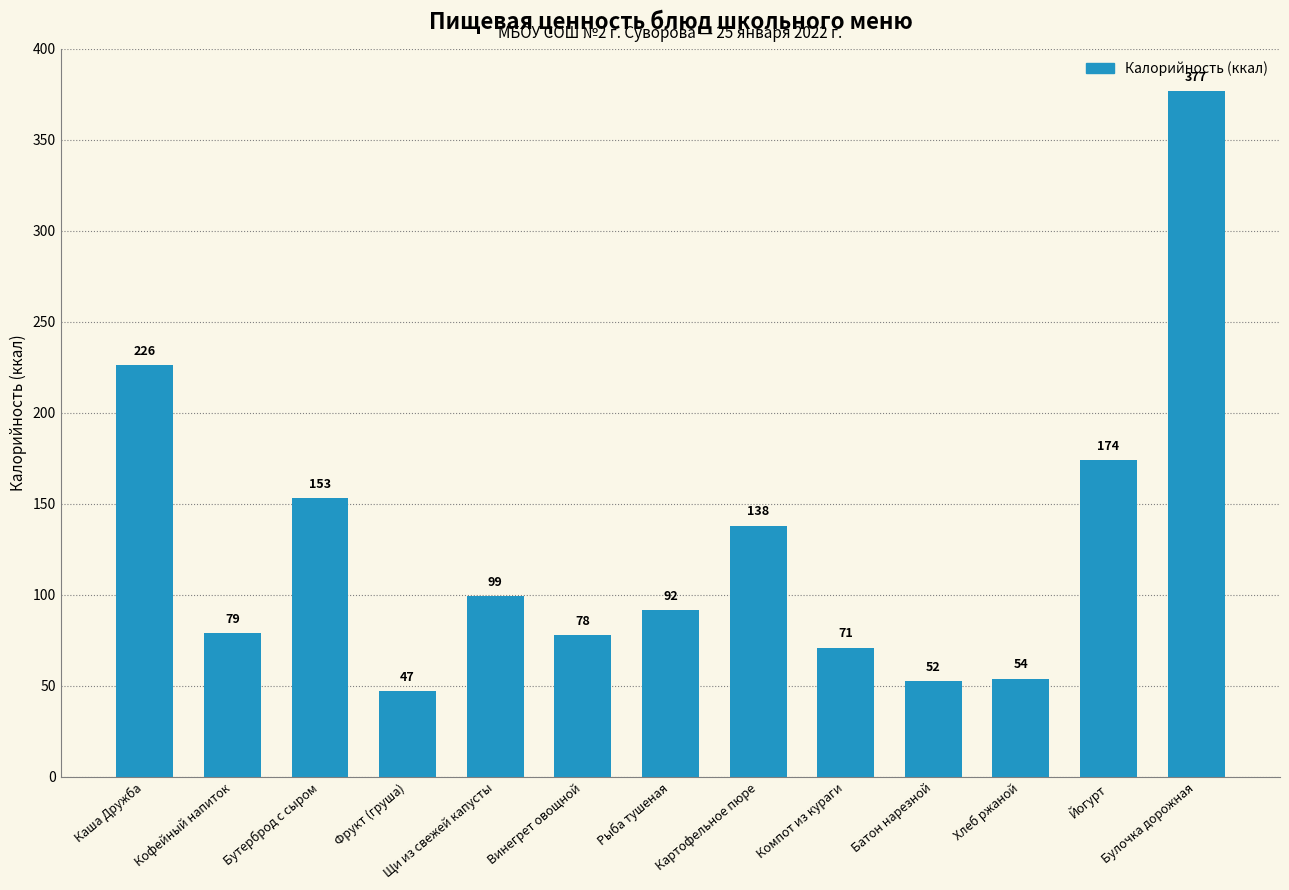

What is the sum of all values?

1640.0